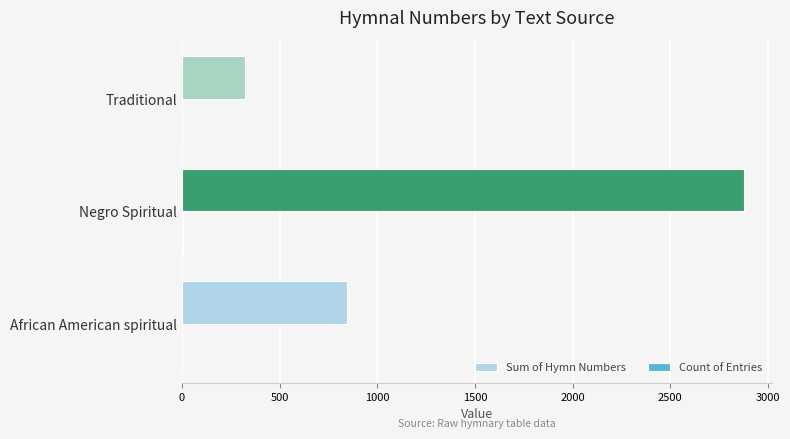

Which series changed the most between African American spiritual and Traditional?

Sum of Hymn Numbers